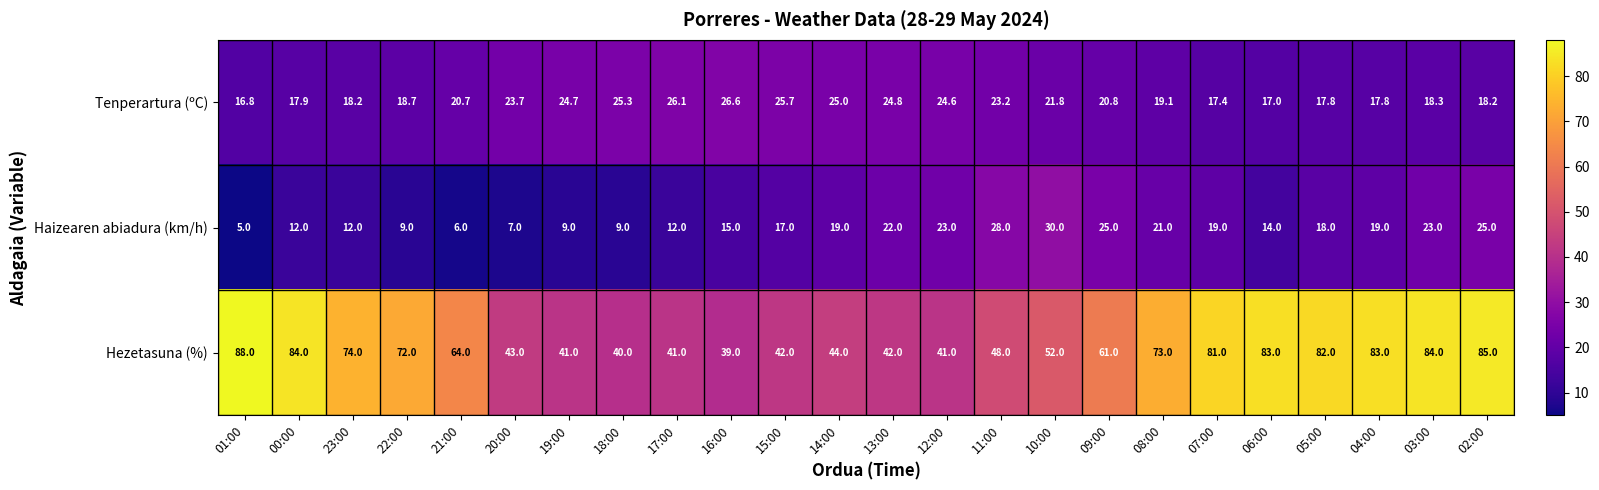

What is the average value of the Tenperartura (ºC) series?

21.3